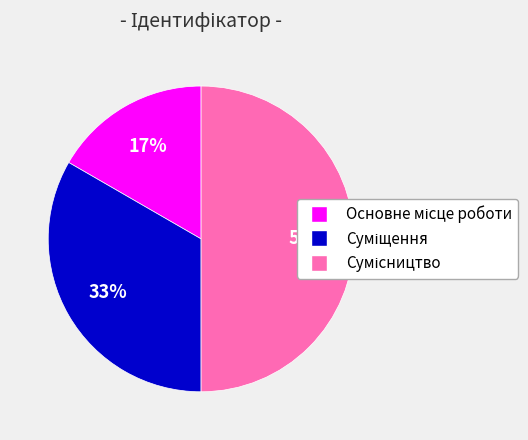

Count the number of slices in the pie.

3